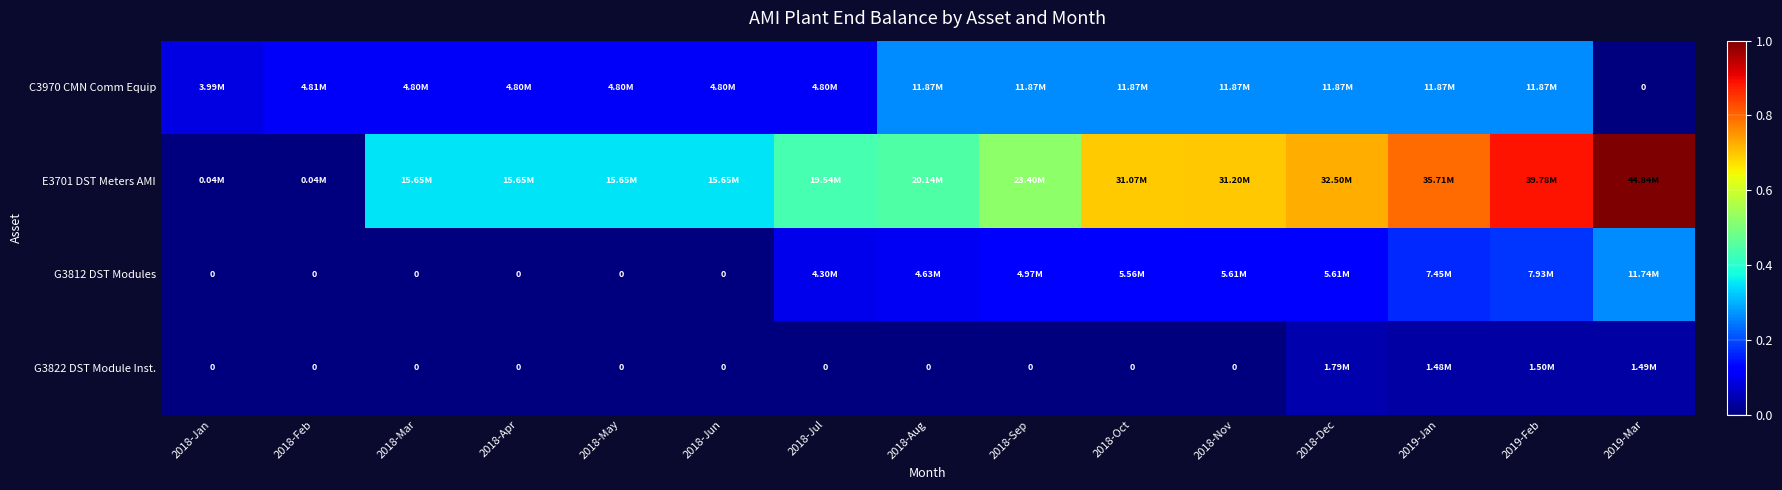

True or false: E3701 DST Meters AMI has a value of 0.5 at 2018-Sep.

True